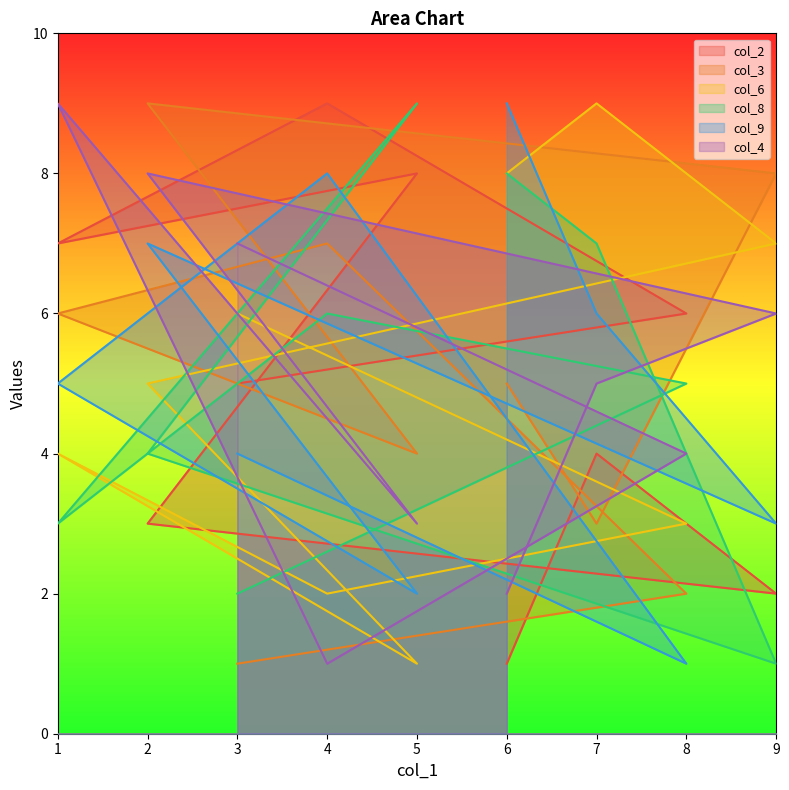

Which series has the largest total across all categories?

col_2